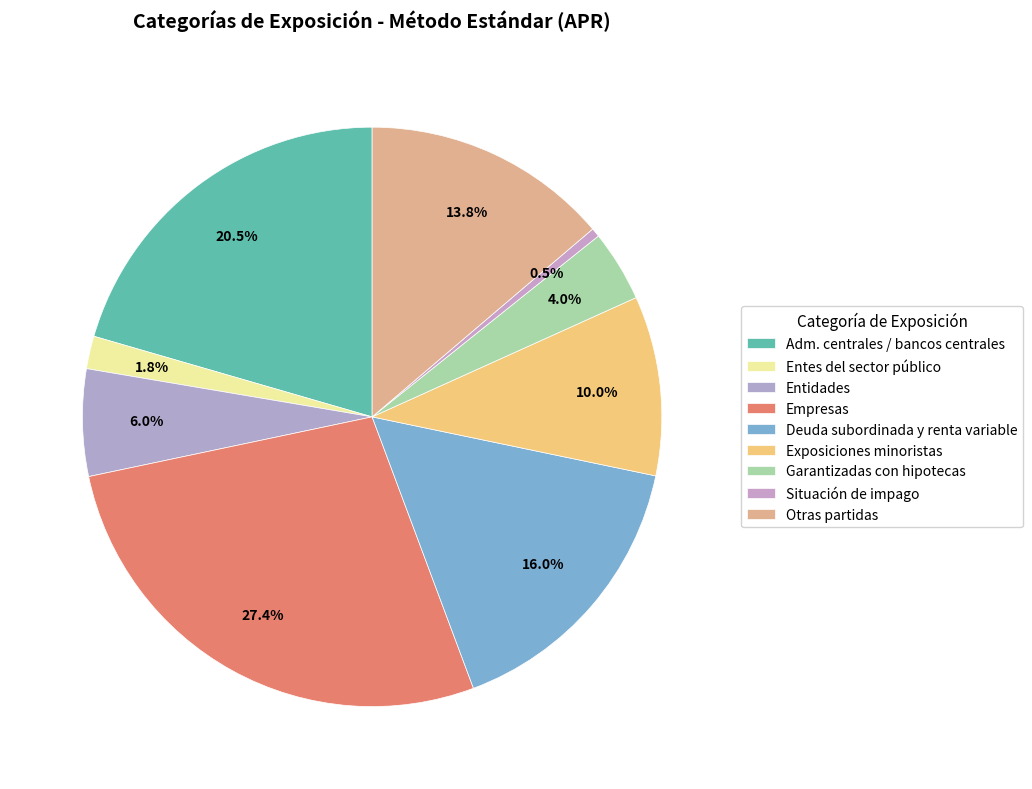

How many slices are in this pie chart?

9